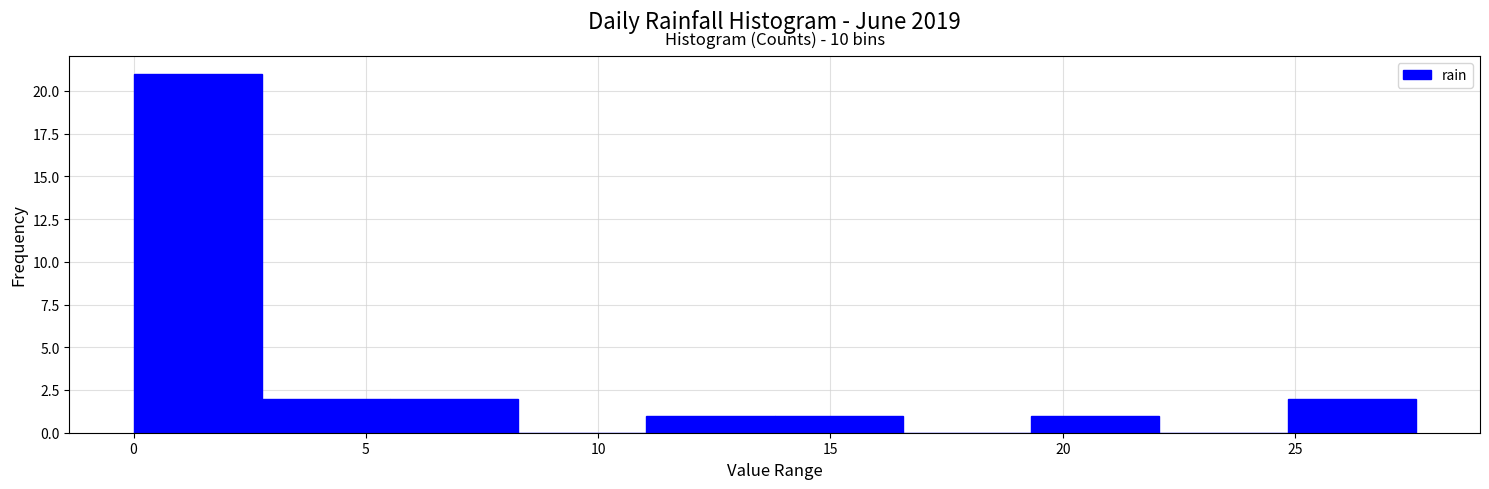

Over which range of the x-axis is the bar tallest?

0.0 to 3.0